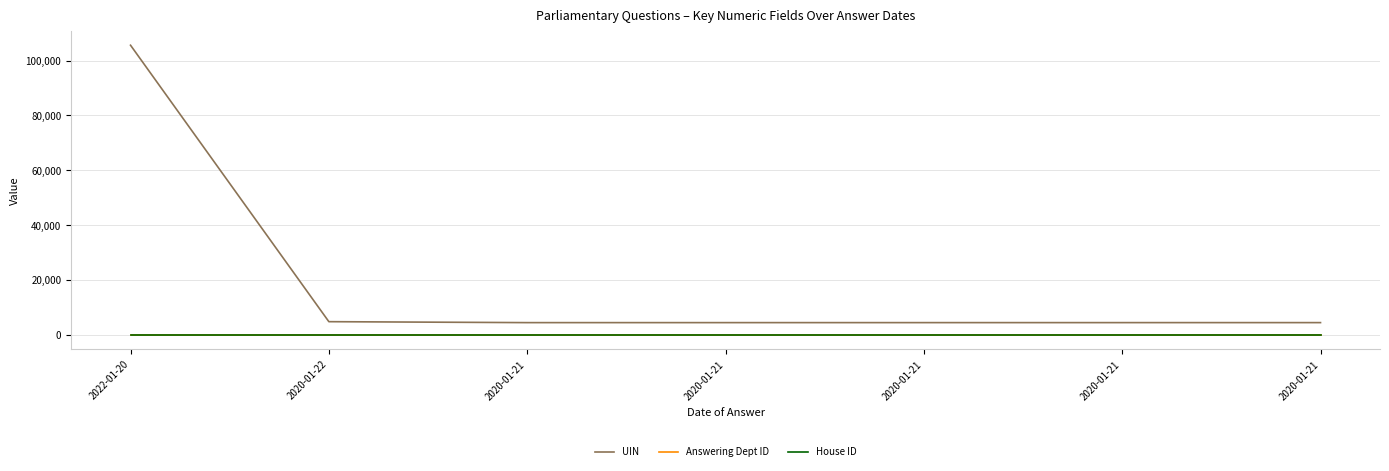

Read the UIN value at 2020-01-21, to the nearest 100.

4400